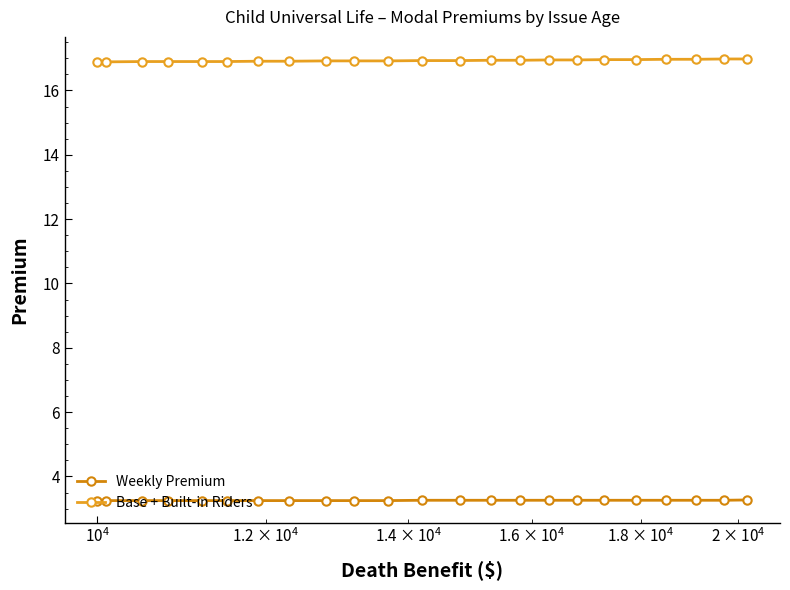

True or false: Weekly Premium and Base + Built-in Riders intersect in this chart.

False